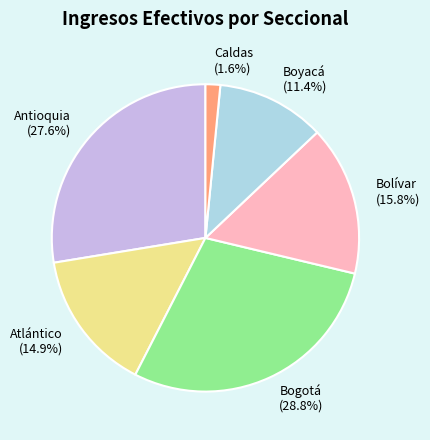

To the nearest percent, what percentage of the pie is Caldas?

2%